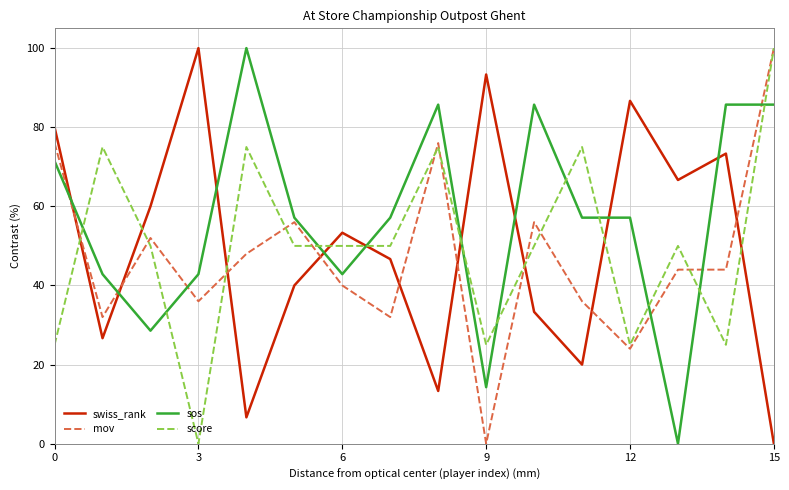

How many distinct data groups are displayed?

4